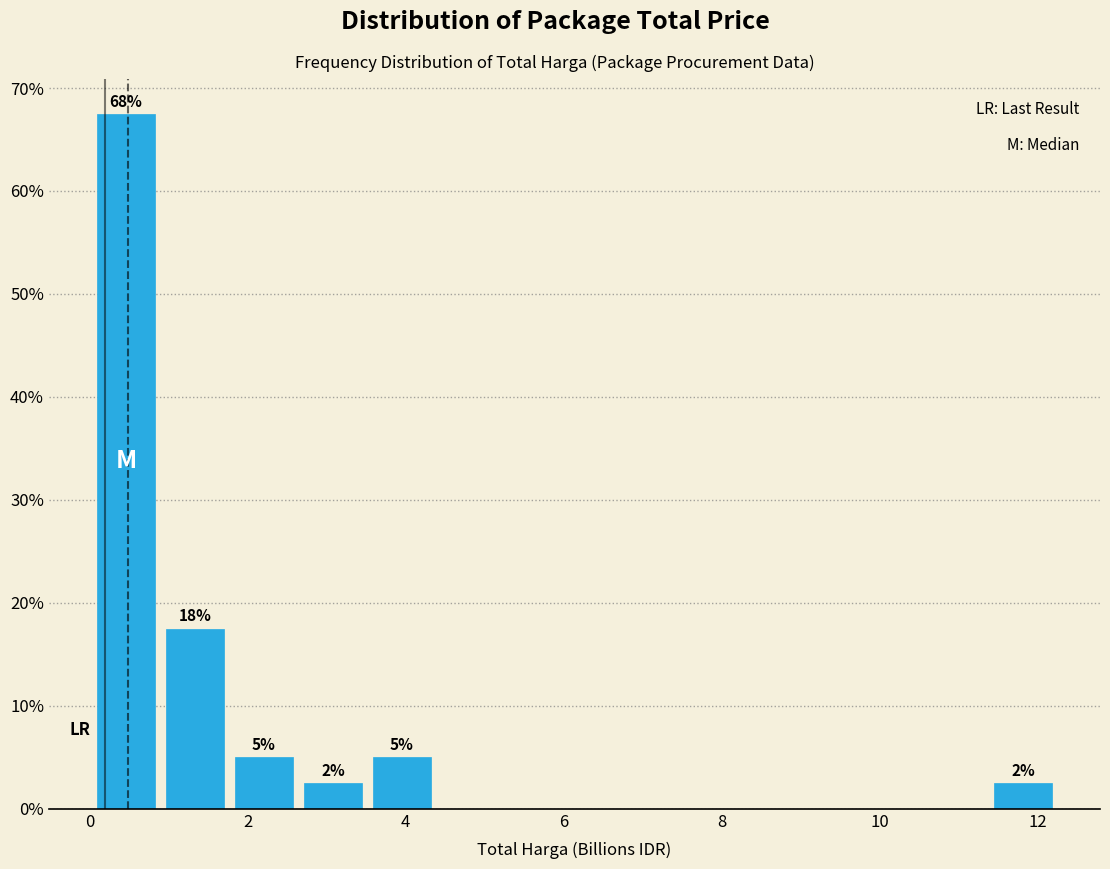

Which range on the x-axis has the tallest bar?

0.0 to 0.8